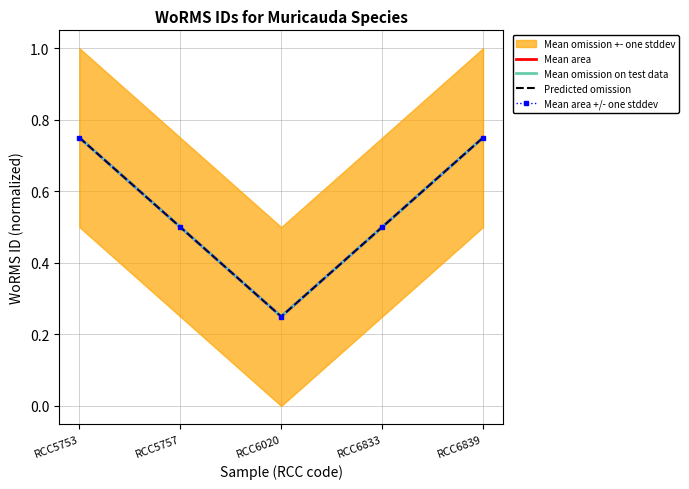

At which category does Mean omission on test data reach its first local valley?

RCC6020